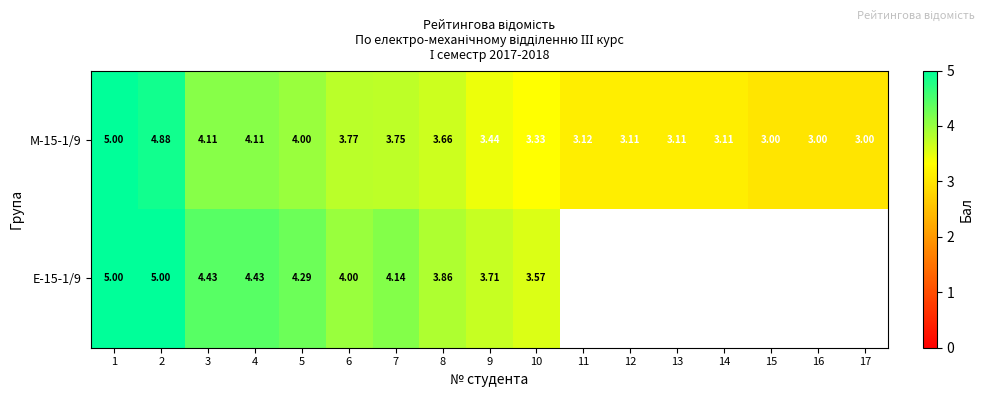

Is the value of М-15-1/9 at 3 greater than the value of Е-15-1/9 at 5?

No